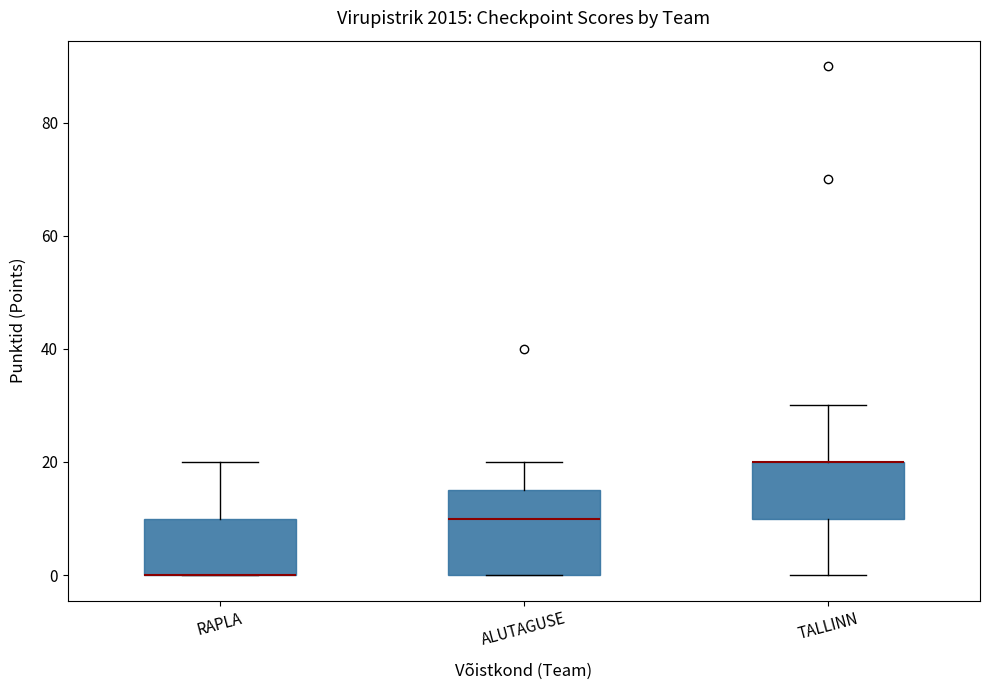

Where is the lower edge of the box for ALUTAGUSE on the y-axis? The values are not printed on the chart, so give them approximately, as read against the axis.

0